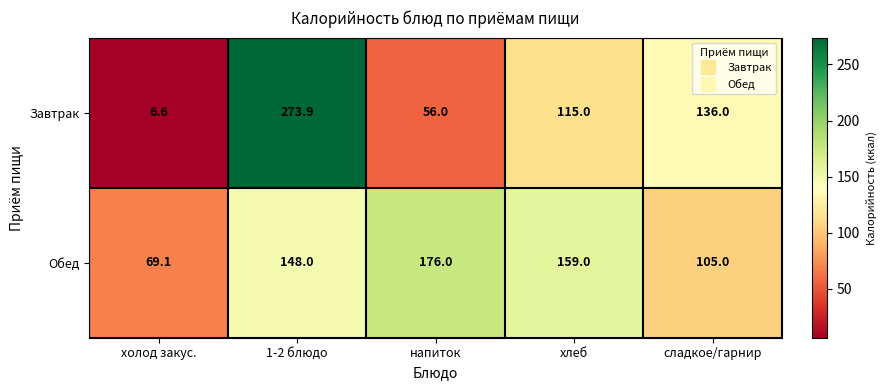

Rank the series by their average value, from lowest to highest.

Завтрак, Обед